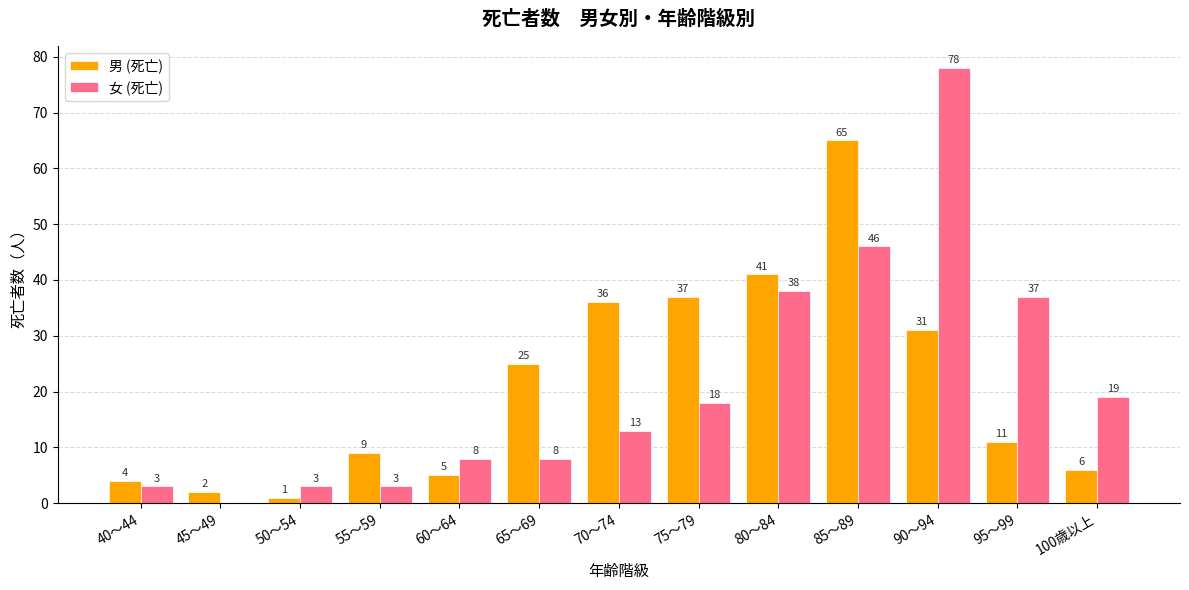

Reading left to right, list all the values displayed in this chart.

男 (死亡): 40～44=4	45～49=2	50～54=1	55～59=9	60～64=5	65～69=25	70～74=36	75～79=37	80～84=41	85～89=65	90～94=31	95～99=11	100歳以上=6
女 (死亡): 40～44=3	45～49=0	50～54=3	55～59=3	60～64=8	65～69=8	70～74=13	75～79=18	80～84=38	85～89=46	90～94=78	95～99=37	100歳以上=19